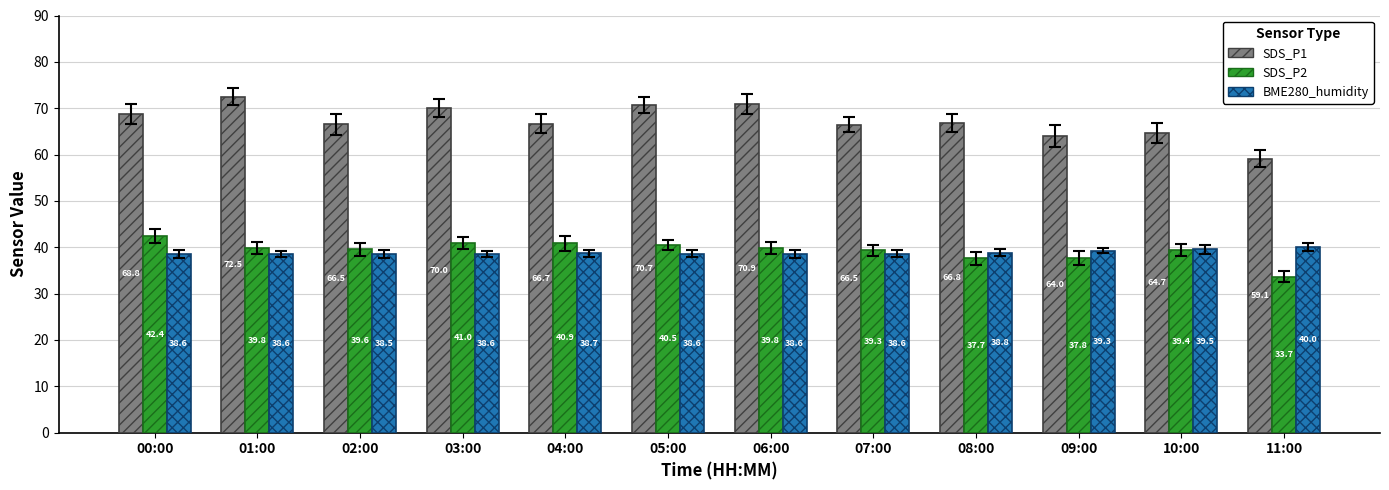

What is the label of the 10th bar from the left?

09:00